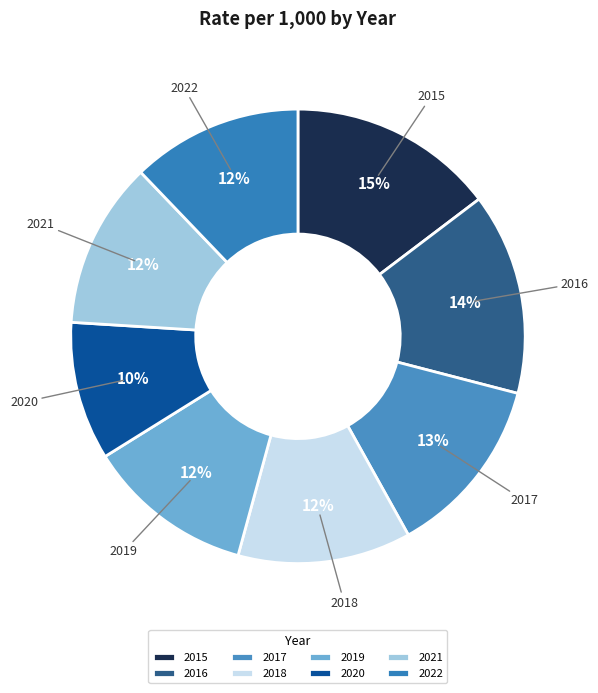

Which category has the smallest portion of the pie?

2020